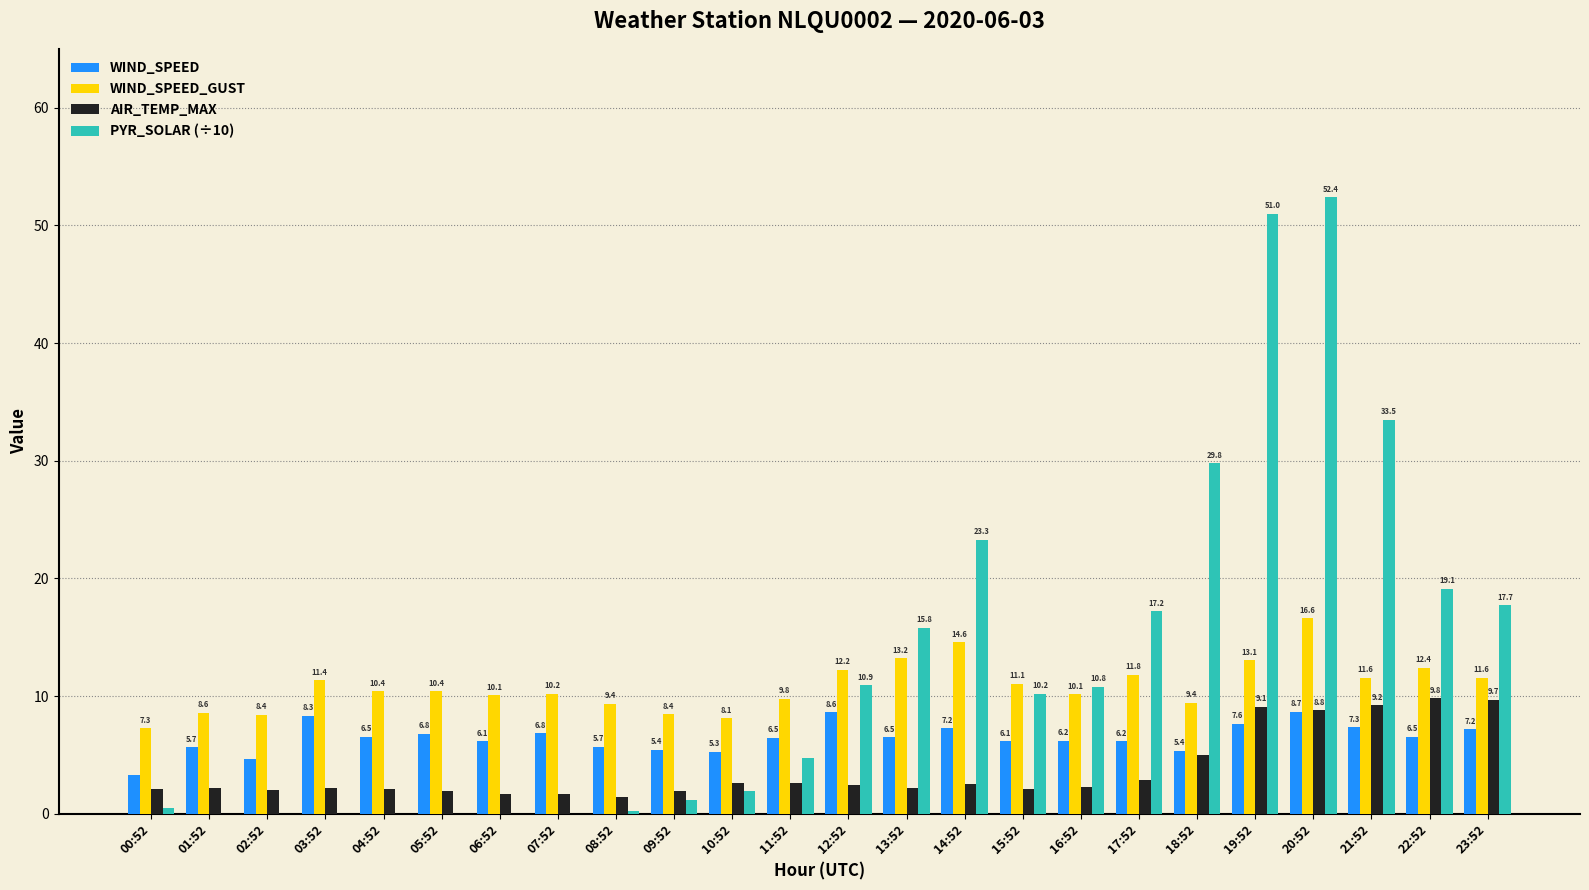

Is the value of WIND_SPEED at 07:52 greater than the value of WIND_SPEED_GUST at 19:52?

No